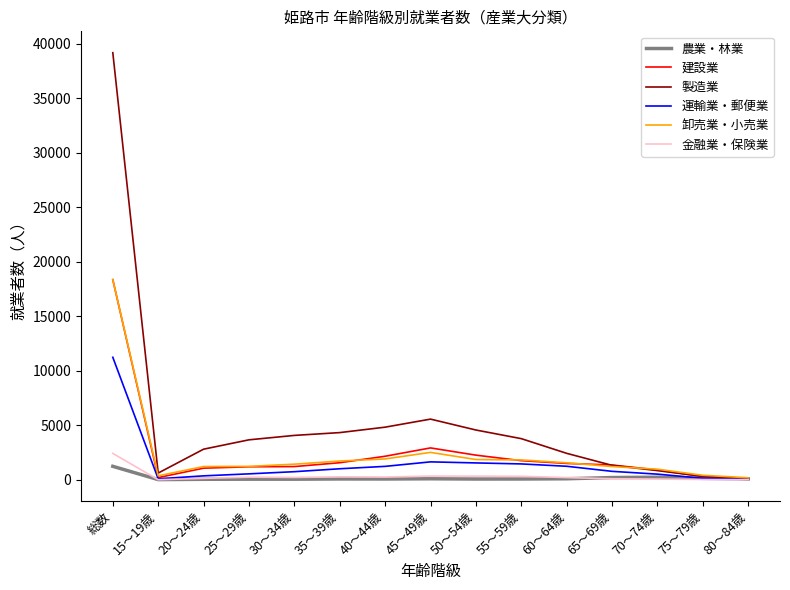

At which label is 建設業 closest to 9198?

45～49歳